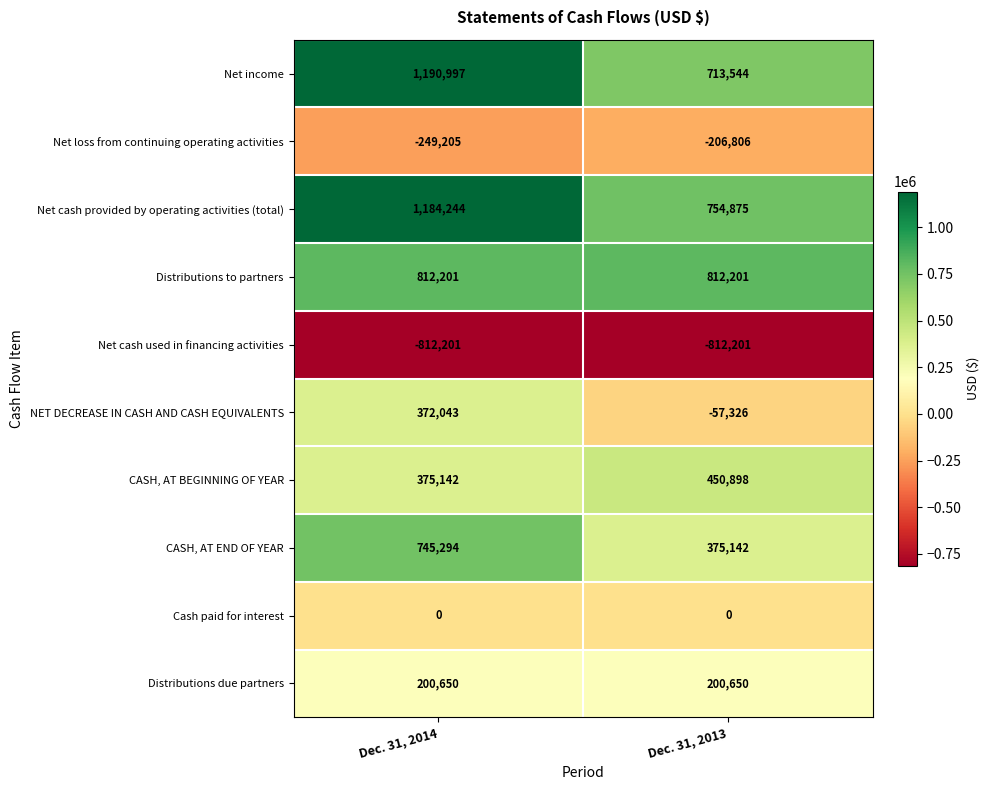

Is it true that CASH, AT BEGINNING OF YEAR equals 667952 at Dec. 31, 2013?

False